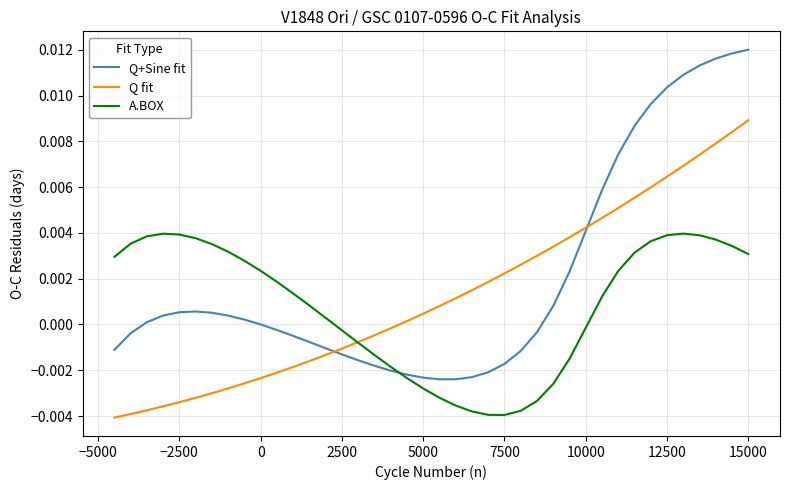

Which series has the largest total across all categories?

Q+Sine fit